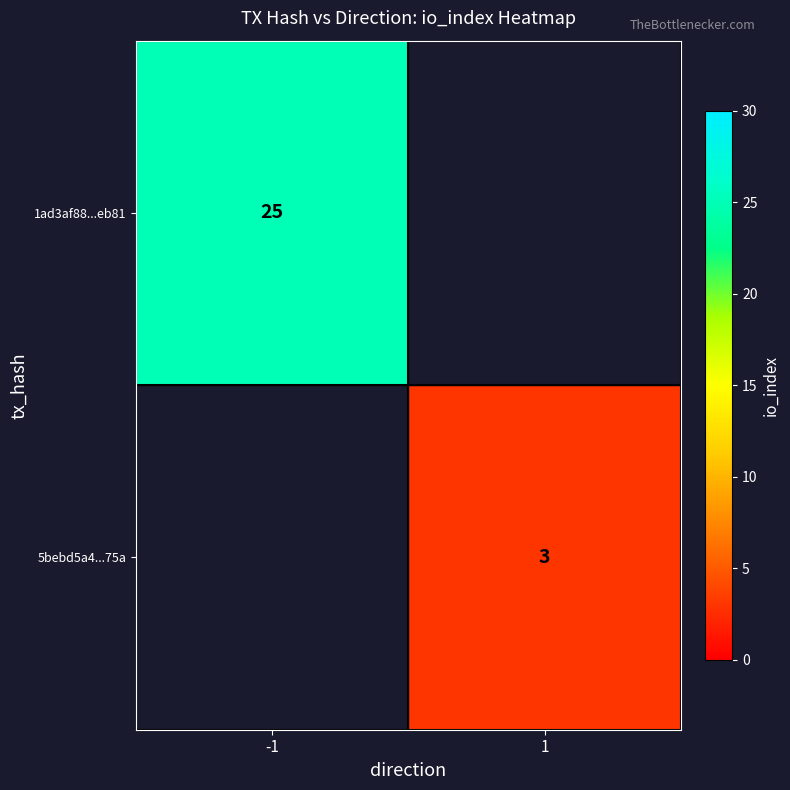

The value of 1ad3af88...eb81 at -1 is 25. True or false?

True